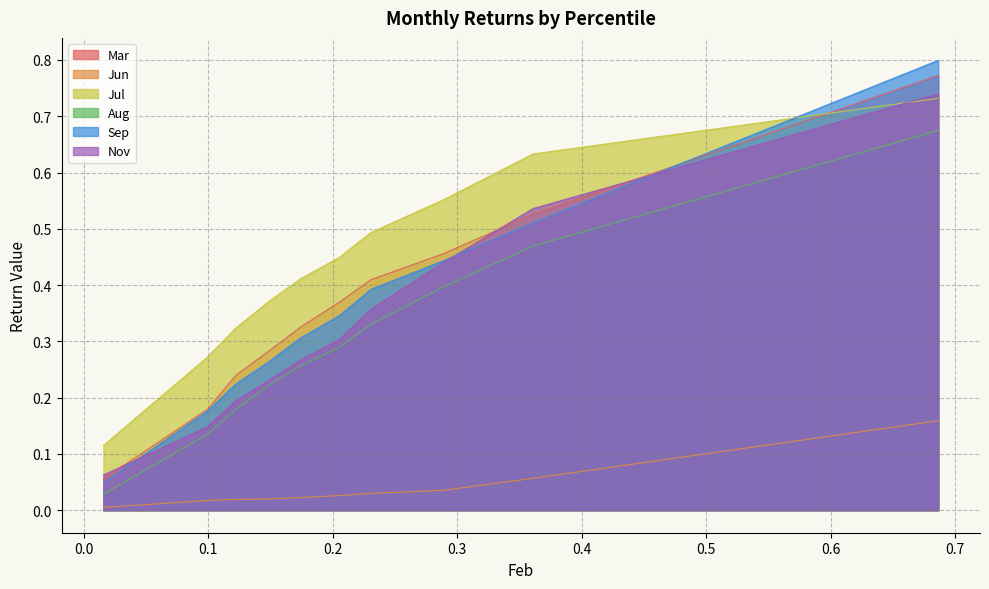

Which series has the largest range (max minus min)?

Sep